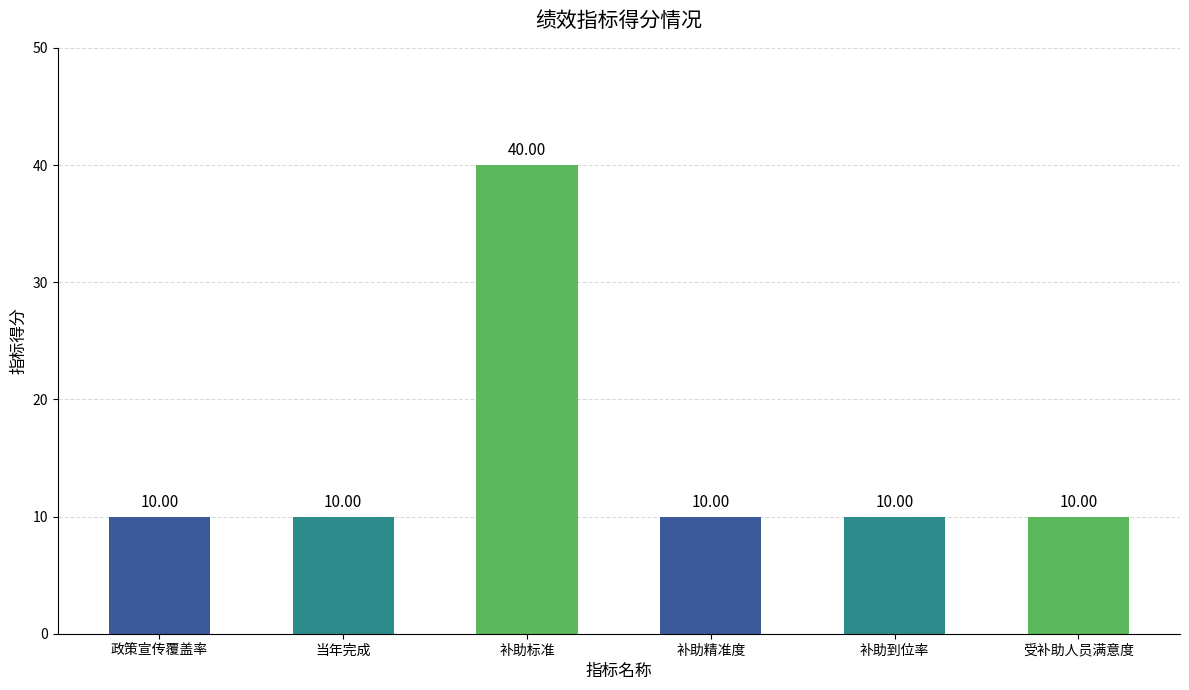

What is the value of the 1st bar from the left?

10